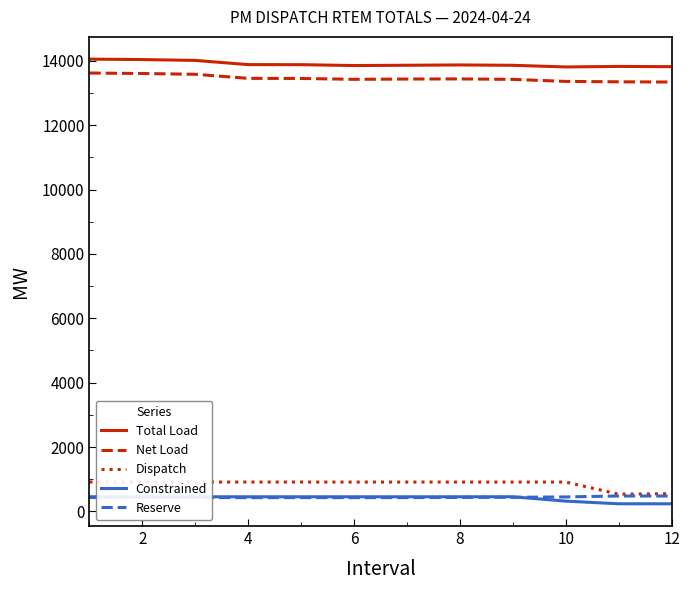

What is the highest value of the Net Load series?

13620.0